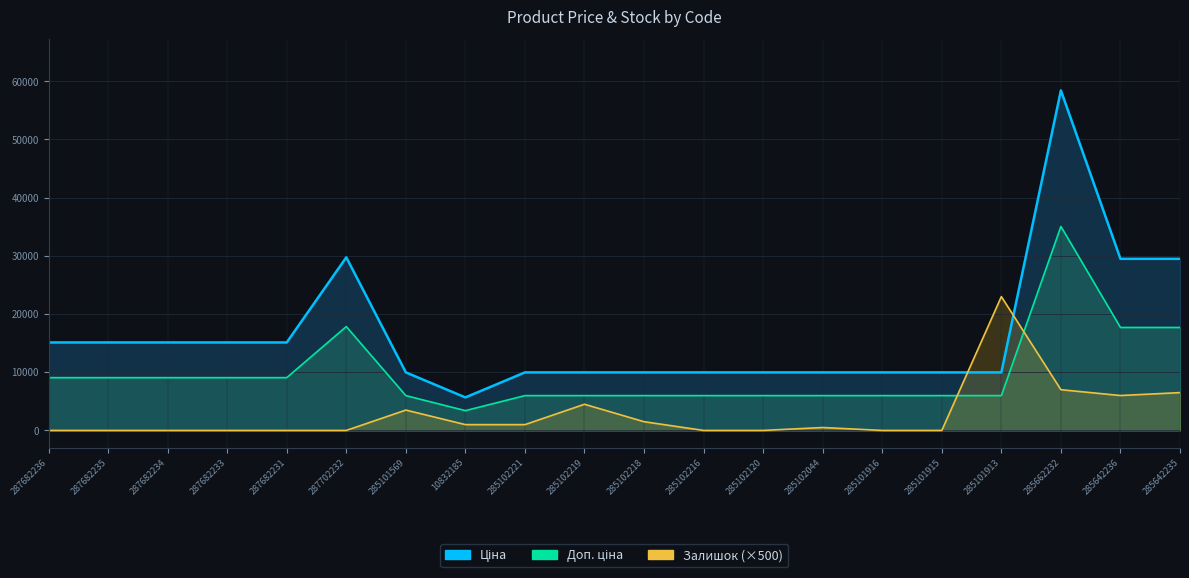

Which series has the largest range (max minus min)?

Ціна